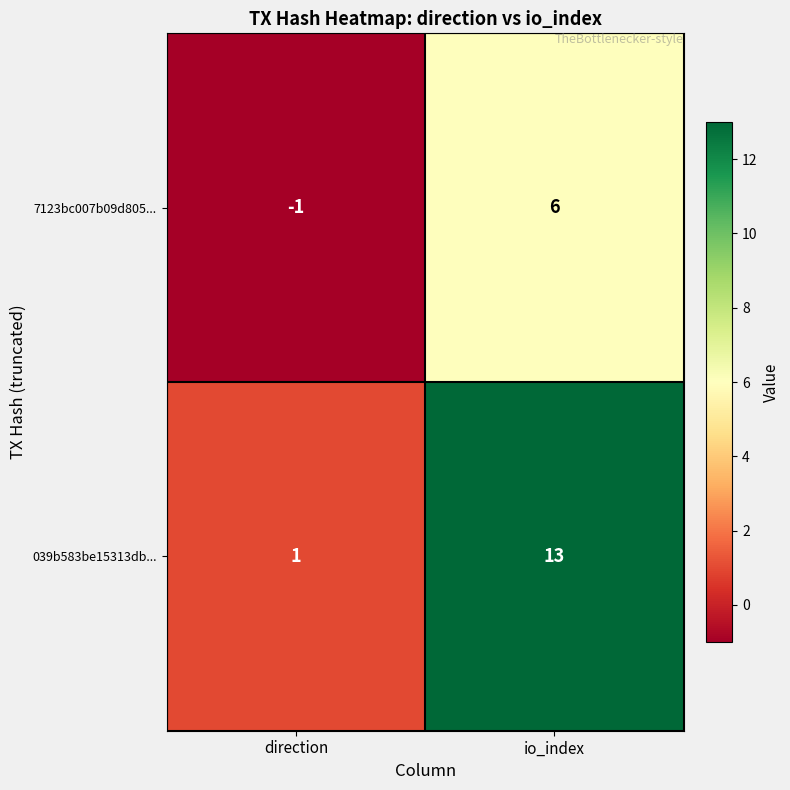

True or false: 7123bc007b09d805... has a value of 4 at io_index.

False